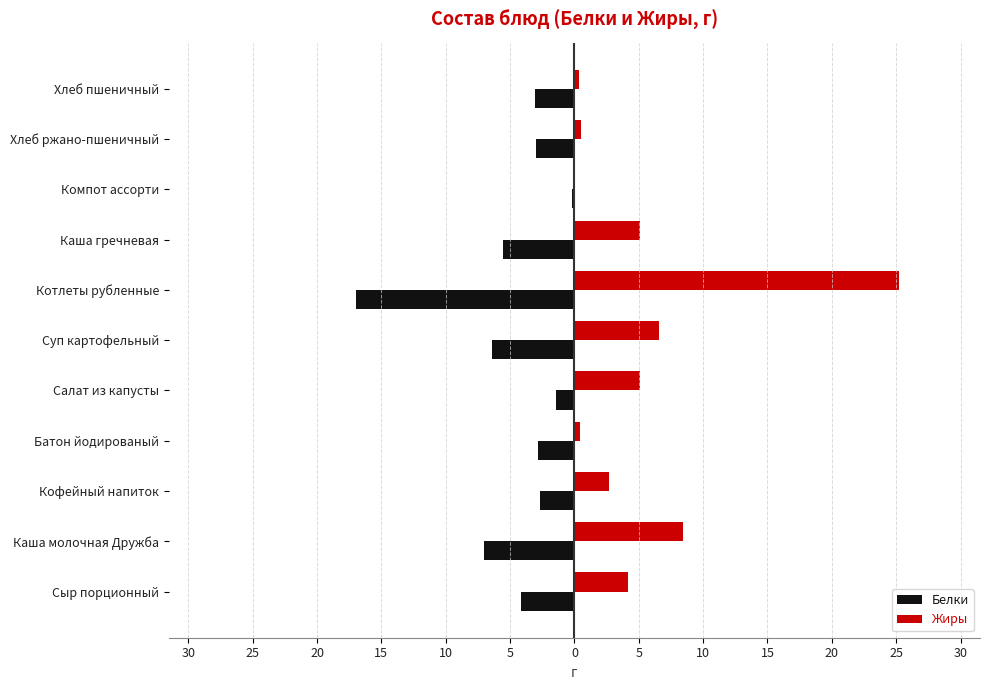

What is the difference between the second highest and second lowest values in the Белки series?

5.6